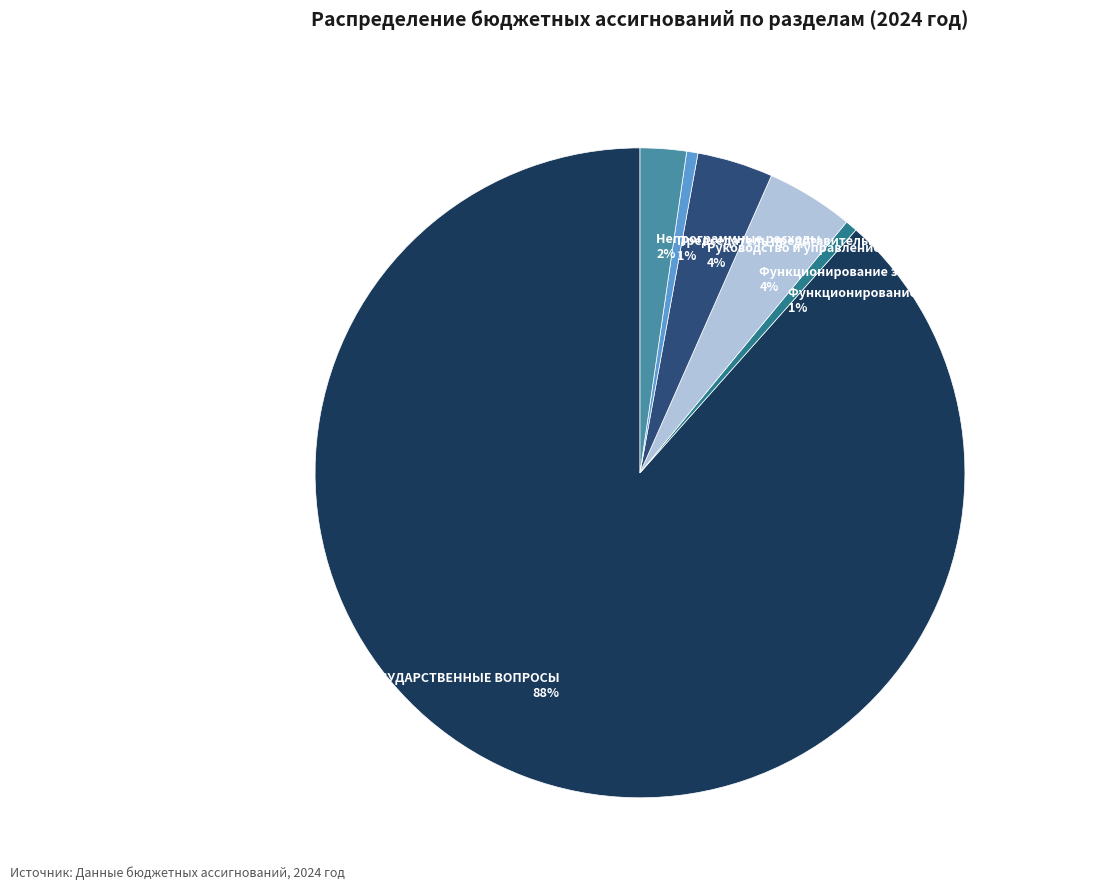

To the nearest percent, what is the average slice percentage?

17%